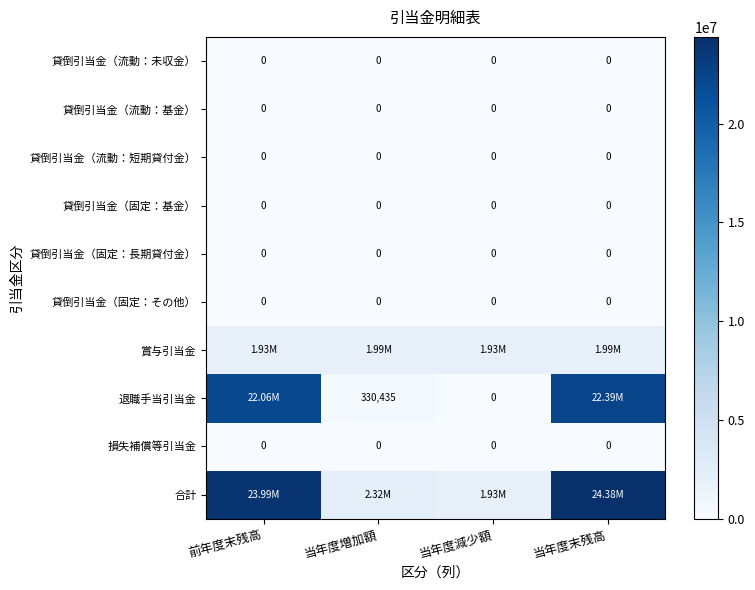

Is the value of 貸倒引当金（固定：長期貸付金） at 当年度減少額 greater than the value of 貸倒引当金（固定：基金） at 当年度減少額?

No